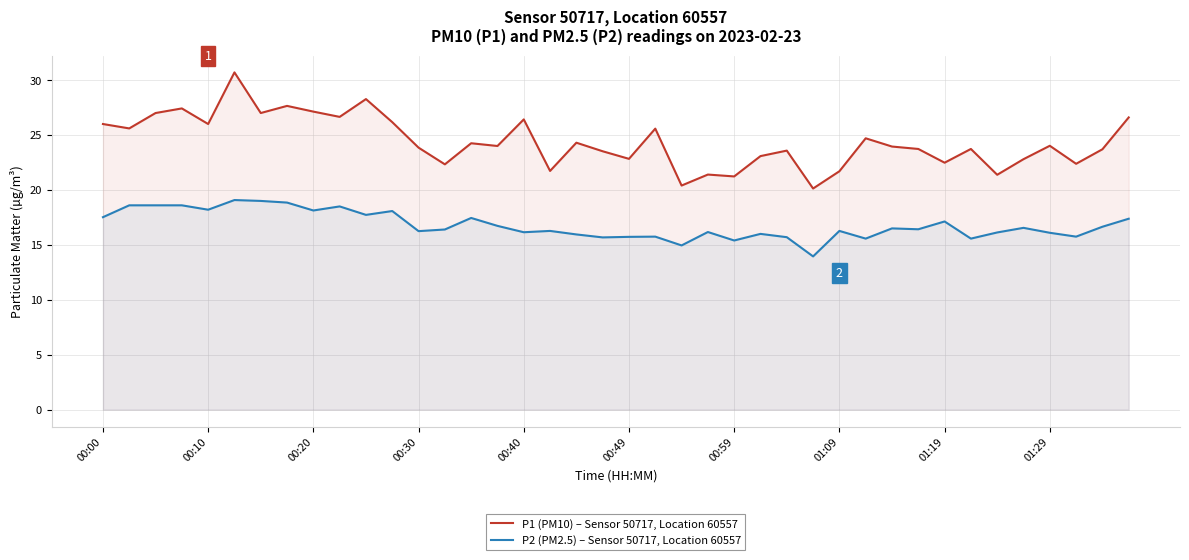

In P2 (PM2.5) – Sensor 50717, Location 60557, how many points are higher than both neighbors (excluding endpoints)?

12